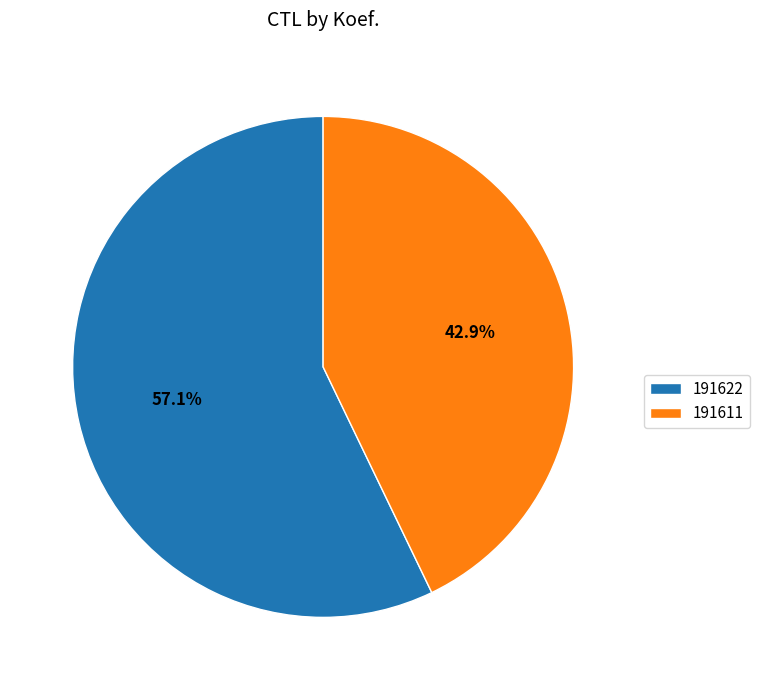

To the nearest percent, what is the difference between the largest and smallest slice percentages?

14%